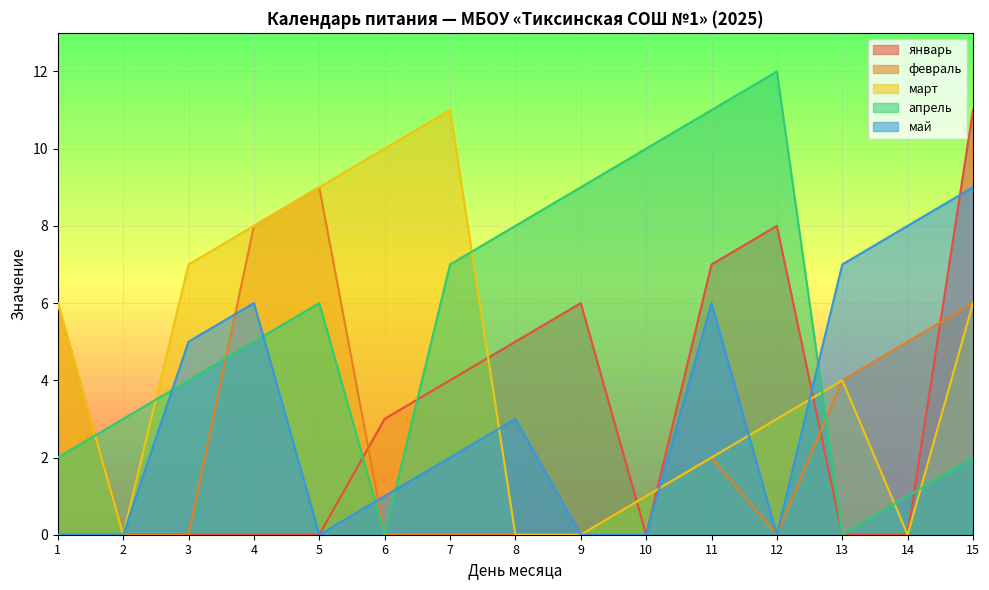

What is the maximum value shown in the chart?

12